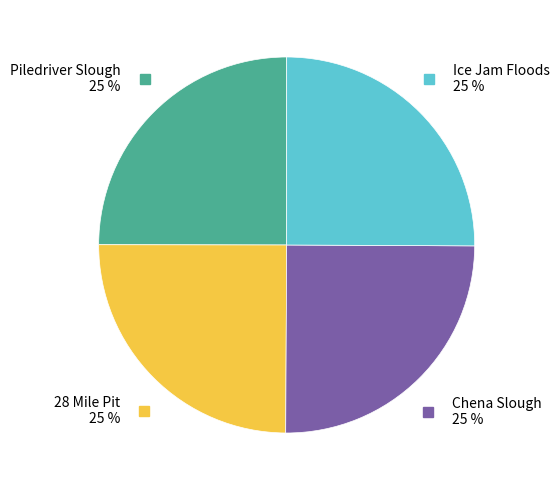

Does any single category account for the majority?

No